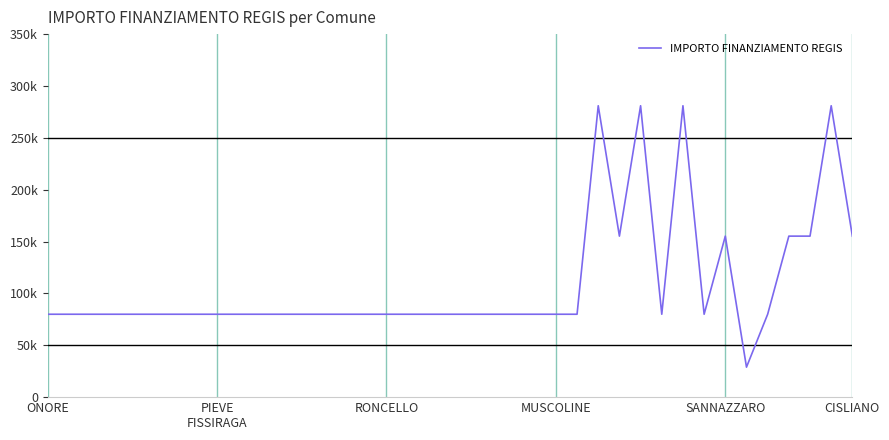

What is the average value?

108886